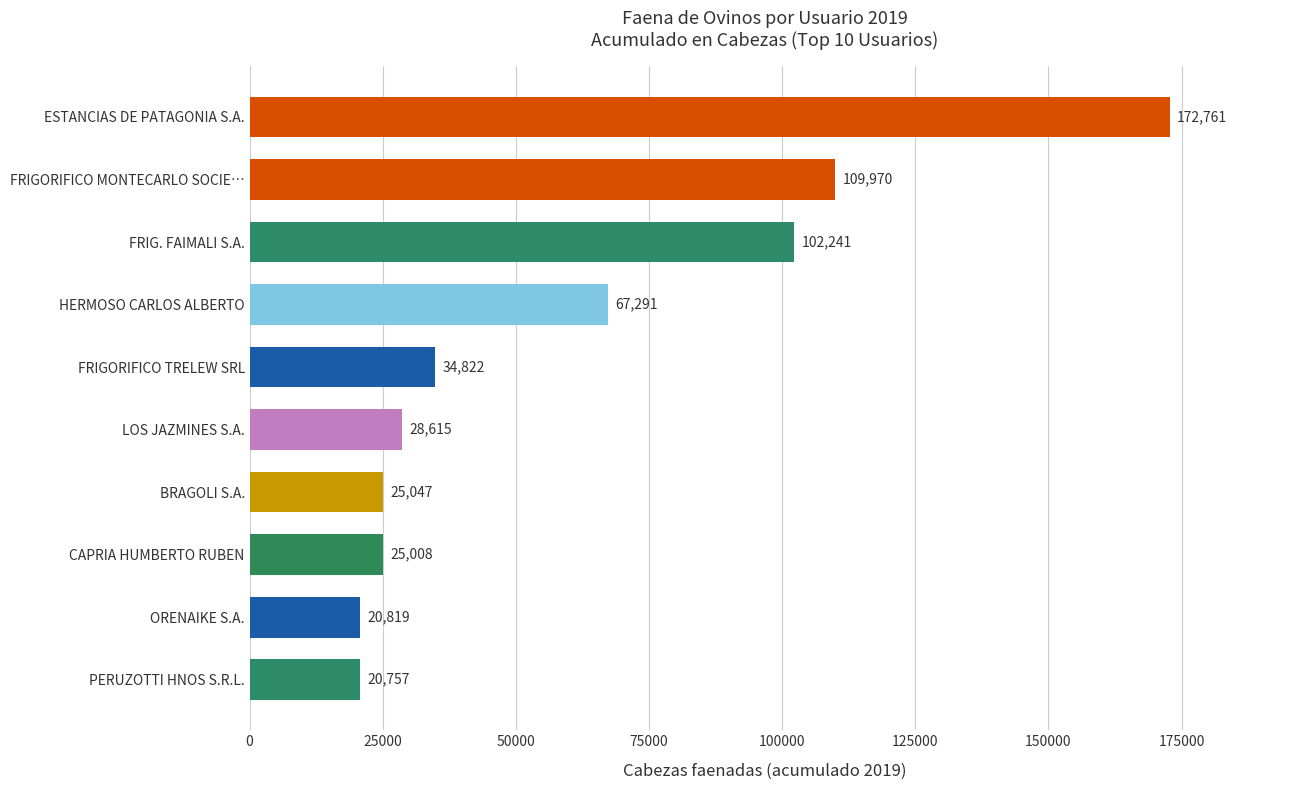

Reading bottom to top, transcribe all the data shown in this chart.

20757	20819	25008	25047	28615	34822	67291	102241	109970	172761